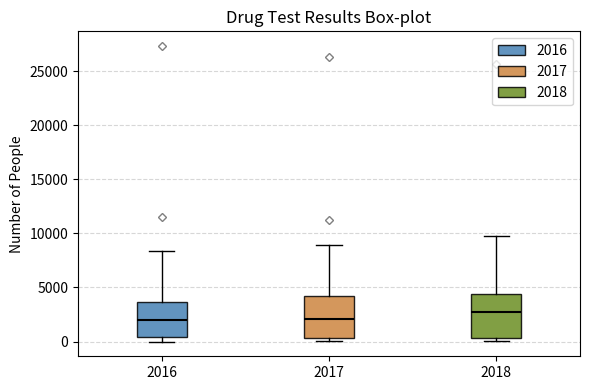

Reading left to right, read every box against the y-axis: the position of its median line, the range the box covers, and the ends of its whiskers. The values are not printed on the chart, so give them approximately, as read against the axis.

2016: median 2000, box 500 to 3500, whiskers 0 to 8500
2017: median 2000, box 500 to 4000, whiskers 0 to 9000
2018: median 2500, box 500 to 4500, whiskers 0 to 9500